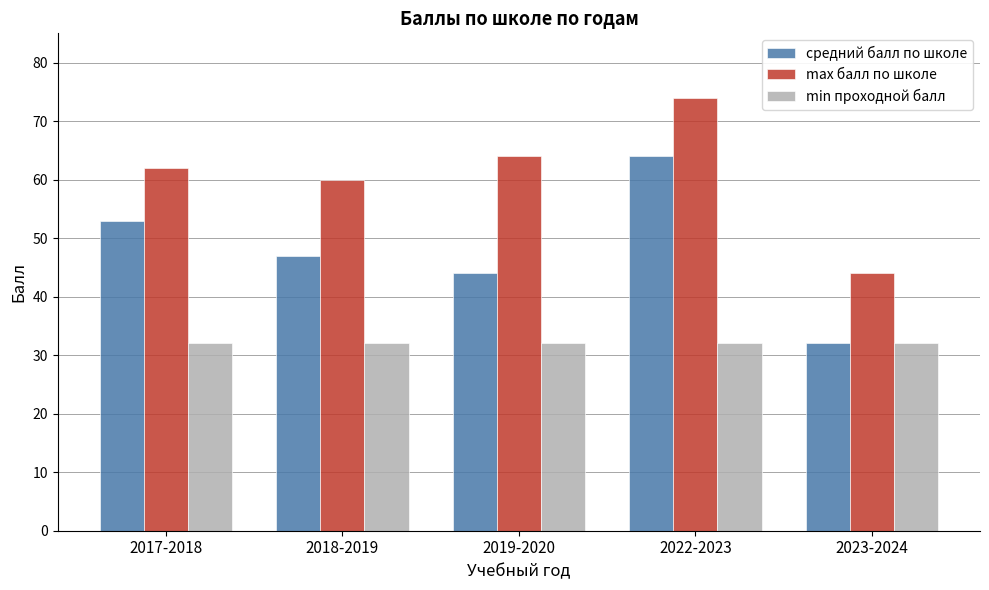

Read the min проходной балл value at 2017-2018.

32